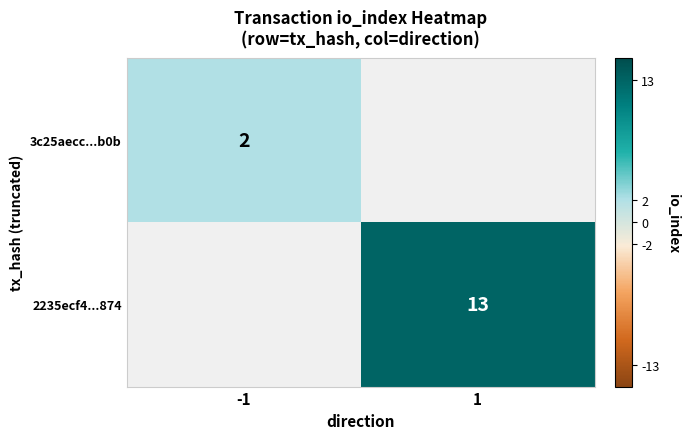

True or false: 2235ecf4...874 has a value of 13 at 1.

True